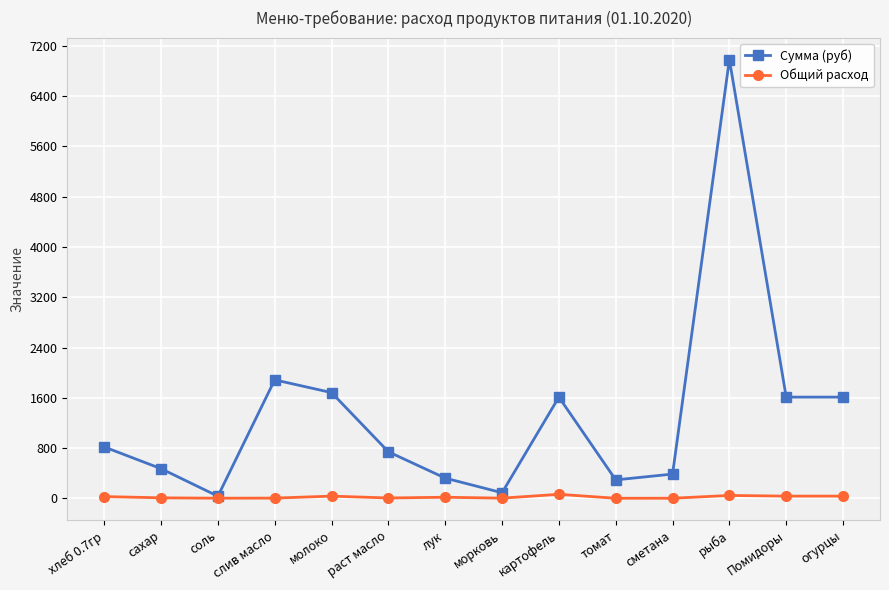

Is the value of Общий расход at огурцы greater than the value of Сумма (руб) at огурцы?

No